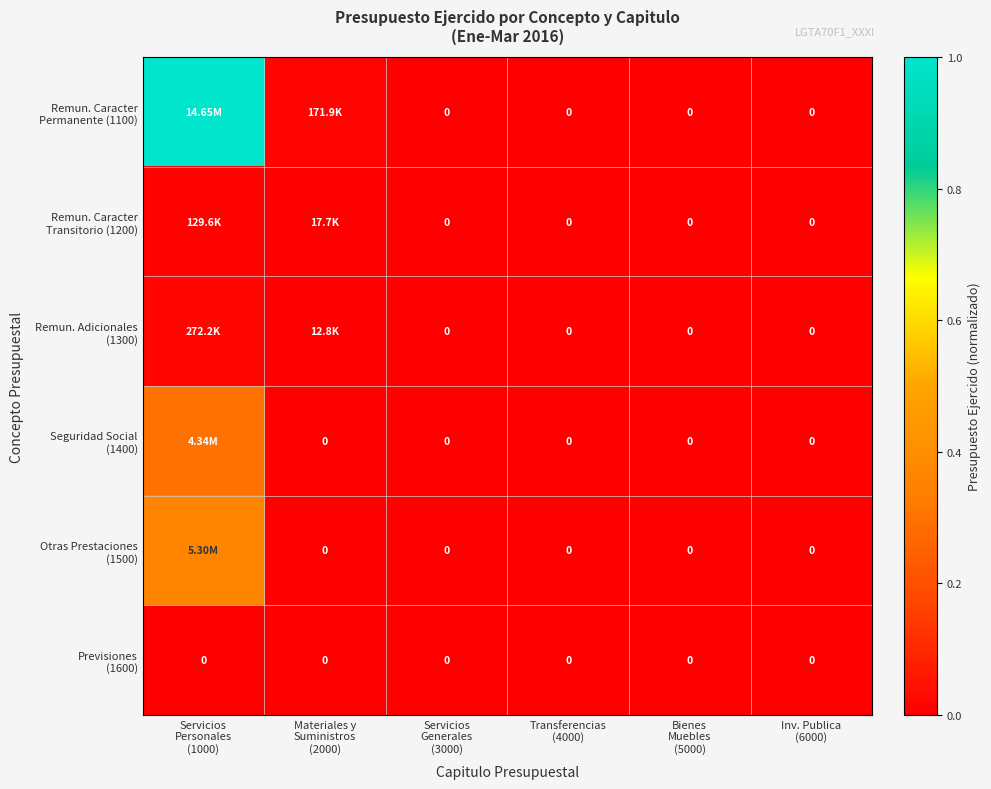

Which category has the highest value in the Remun. Caracter Transitorio (1200) series?

Servicios Personales (1000)